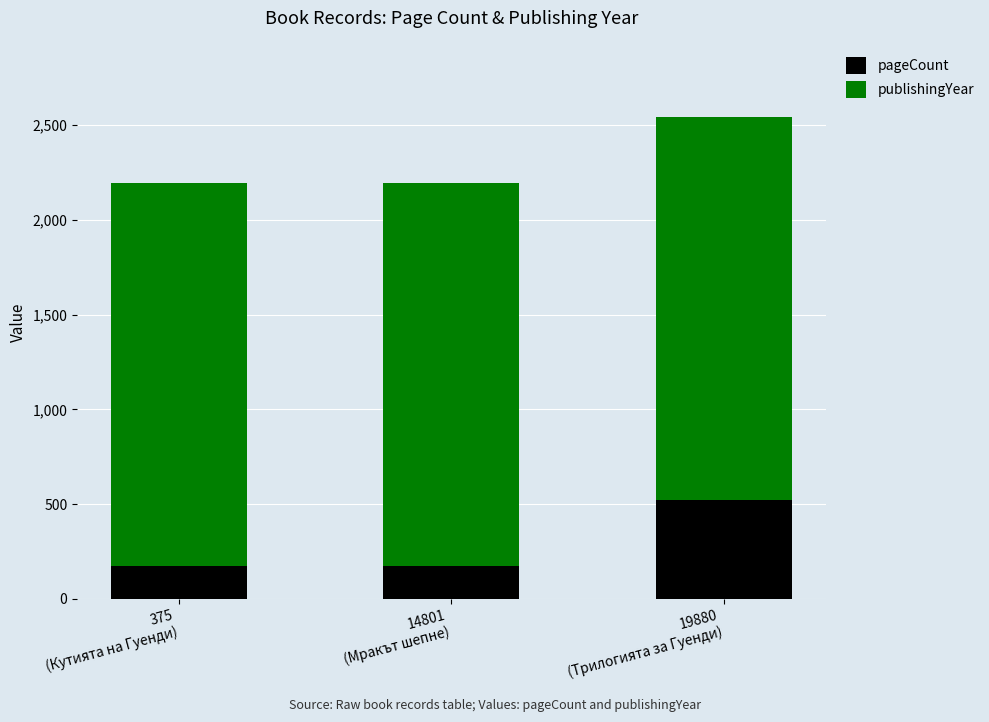

What is the sum of all pageCount values?

870